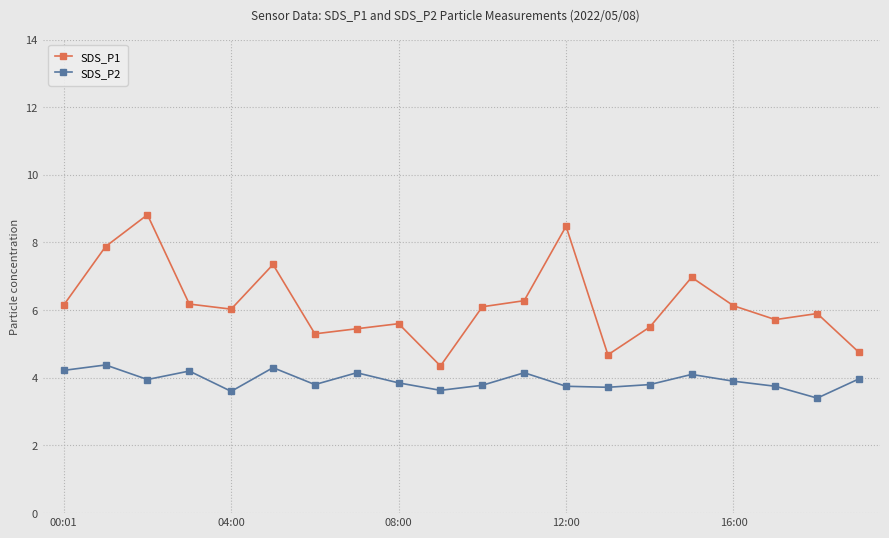

Rank the series by their average value, from highest to lowest.

SDS_P1, SDS_P2